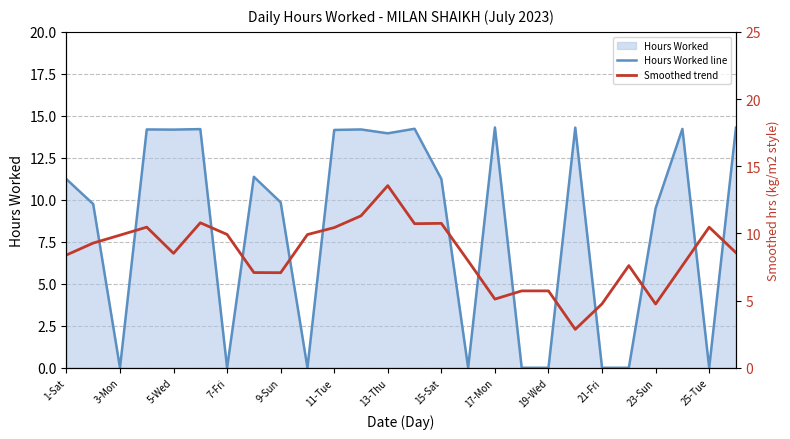

What is the maximum value for Hours Worked line?

14.3